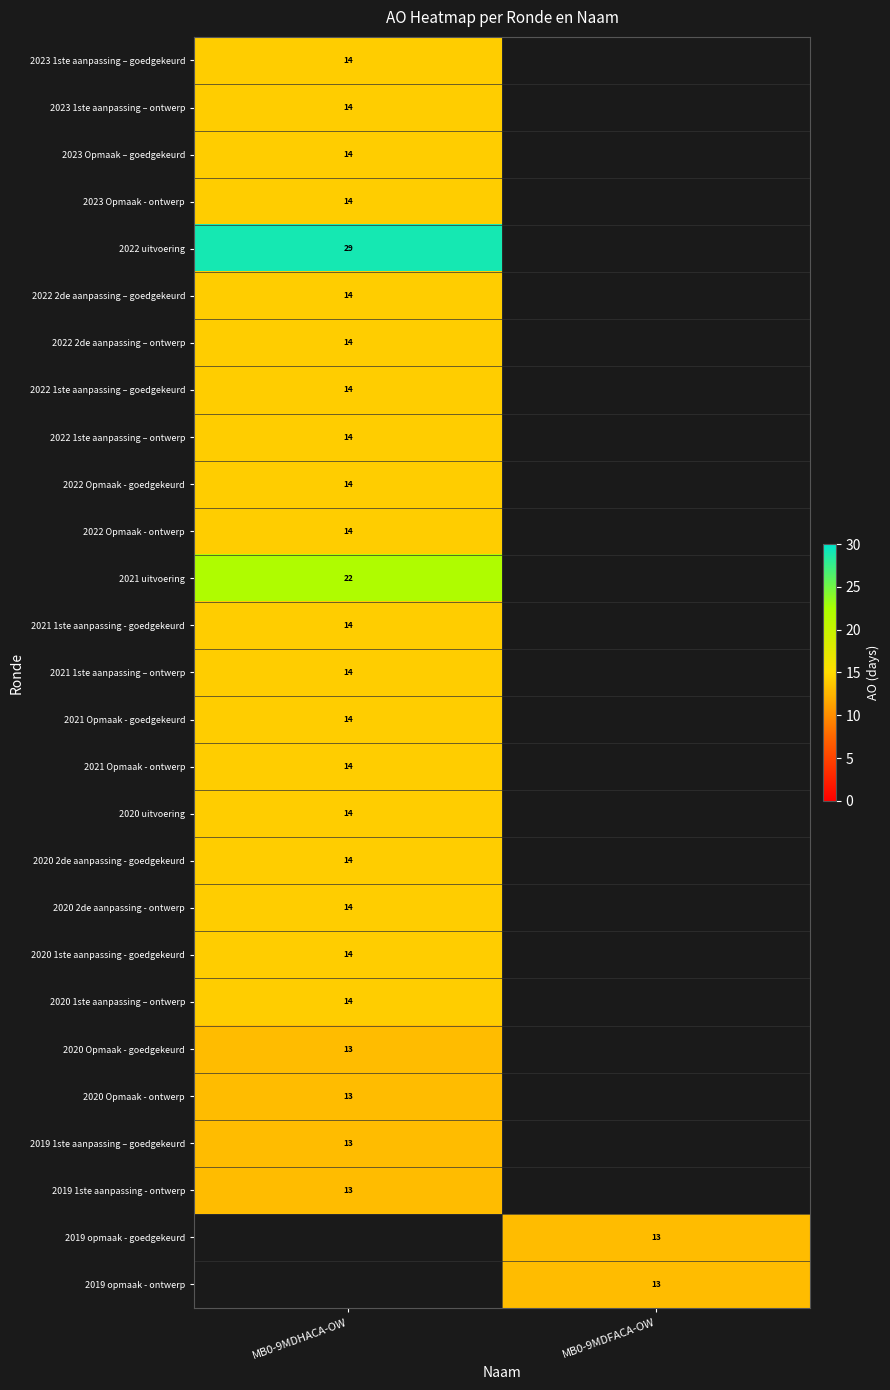

Is it true that 2021 uitvoering equals 22 at MB0-9MDHACA-OW?

True